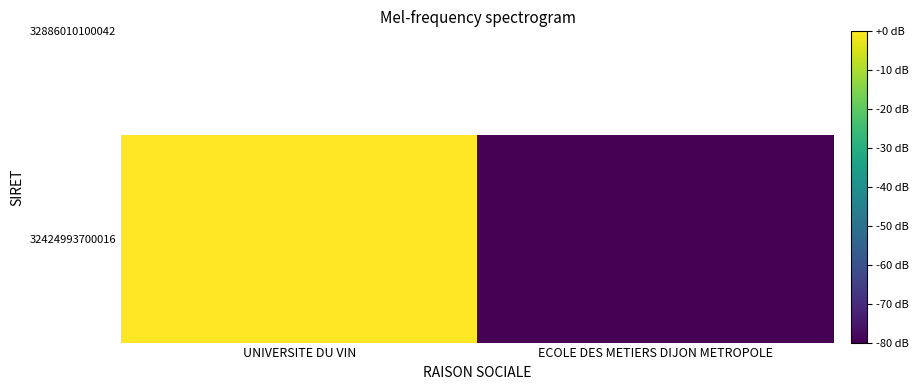

Reading right to left, list all the values displayed in this chart.

-80	0